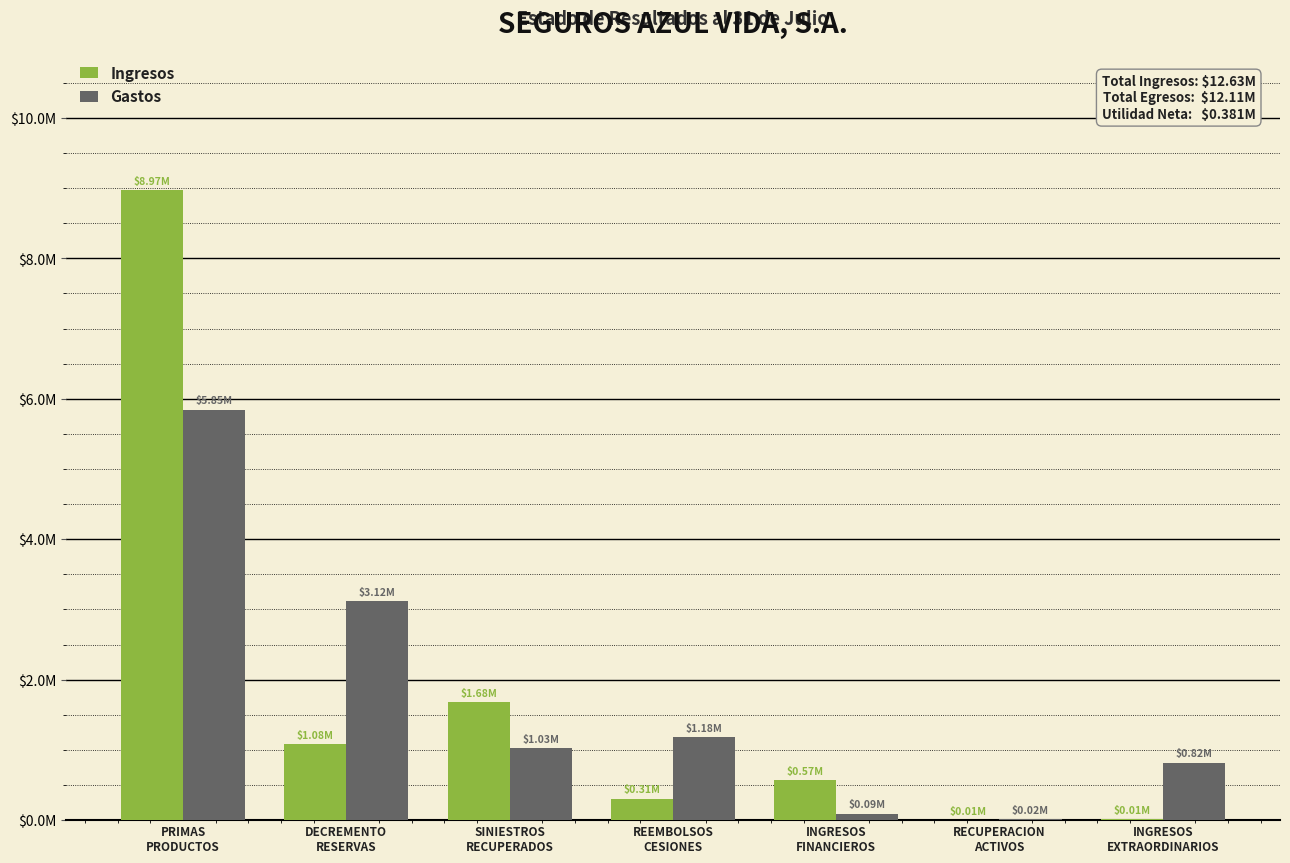

What is the sum of the Ingresos values at DECREMENTO
RESERVAS and SINIESTROS
RECUPERADOS?

2762167.9